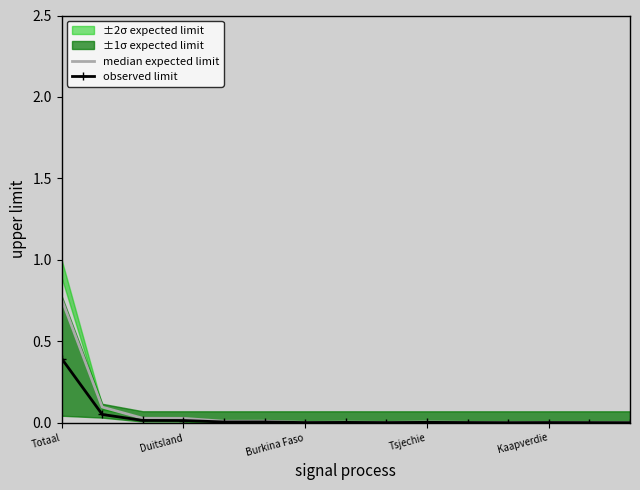

Which has a higher value, 8 or 11?

8